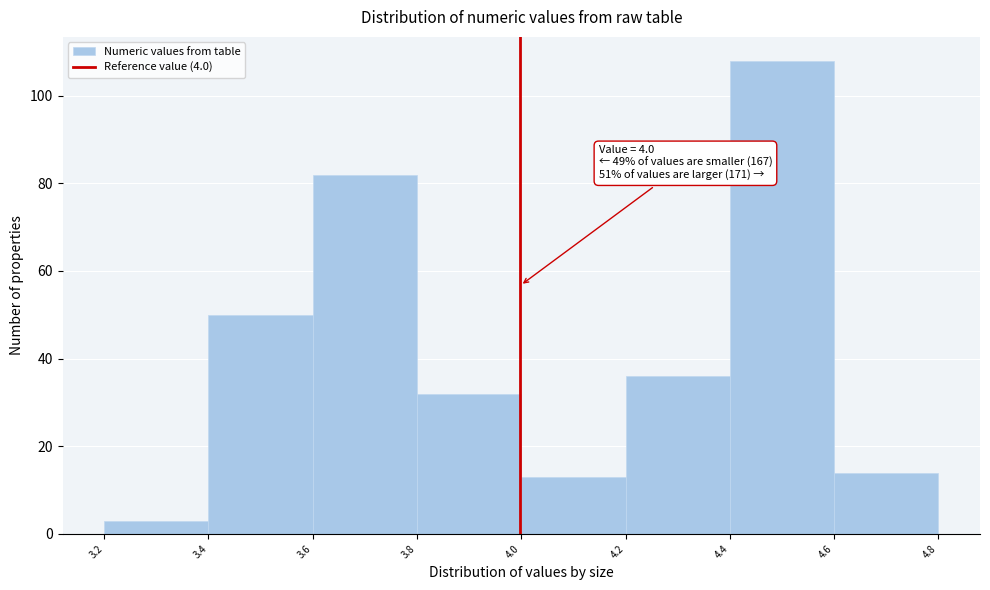

Over which range of the x-axis is the bar tallest?

4.4 to 4.6